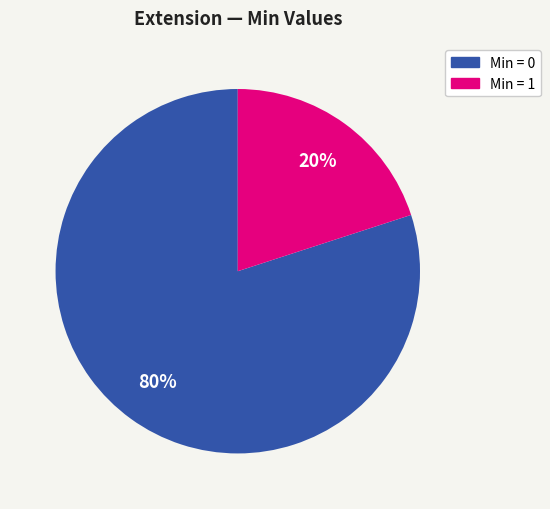

Is there a majority slice in this chart?

Yes